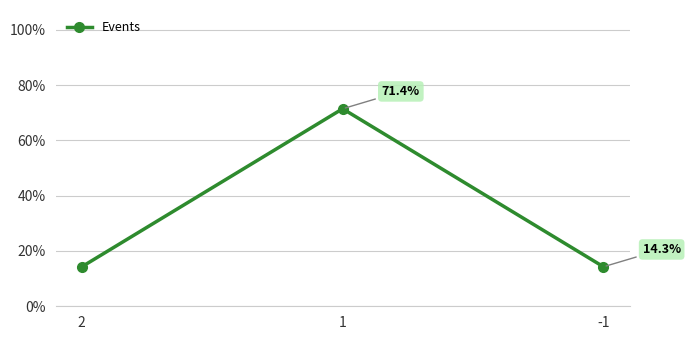

The chart shows a value of 0.1 at 2. True or false?

True